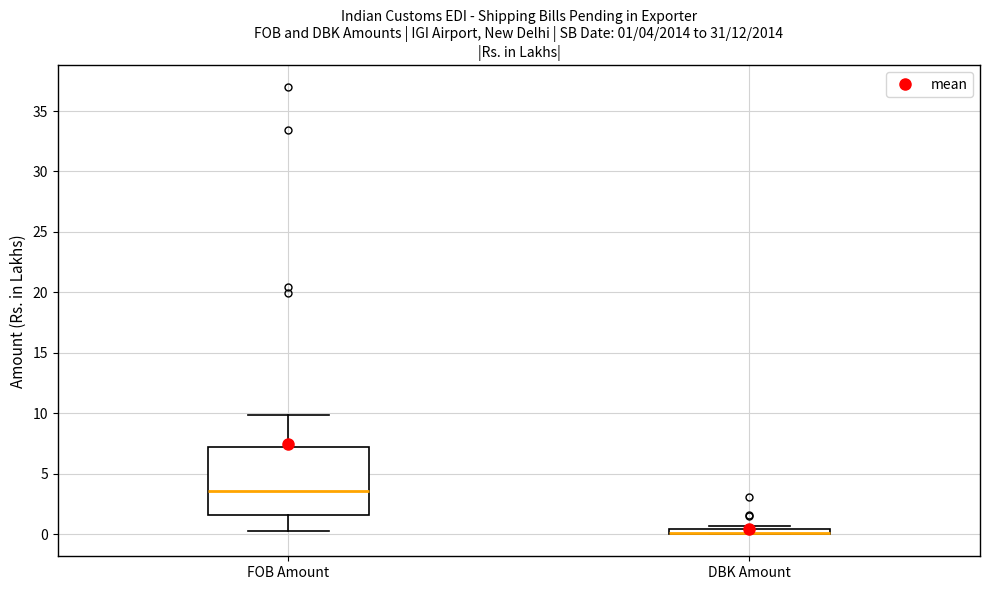

Which box is the tallest, from its lower edge to its upper edge?

FOB Amount